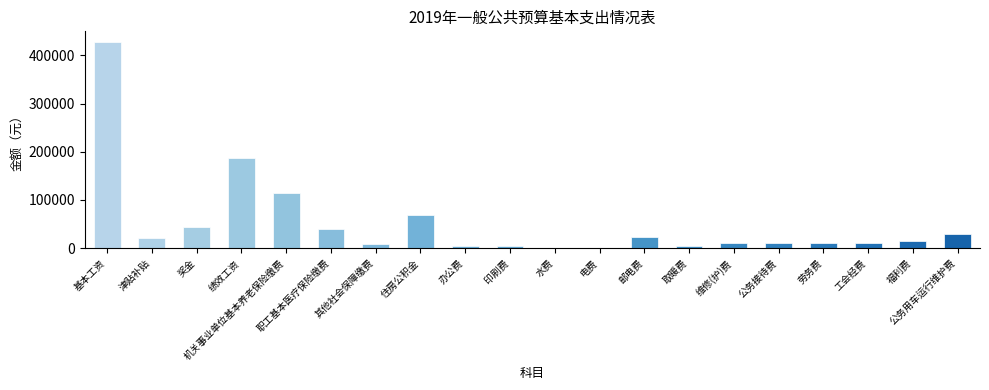

What is the sum of the values at 劳务费 and 福利费?

24329.8